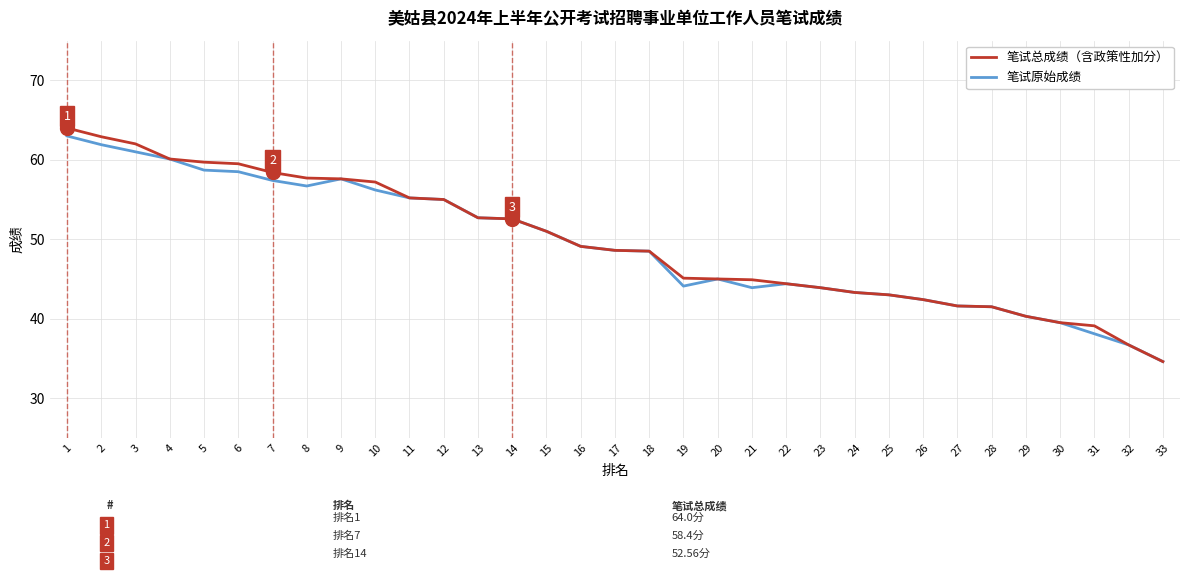

The value of 笔试总成绩（含政策性加分） at 17 is 48.6. True or false?

True